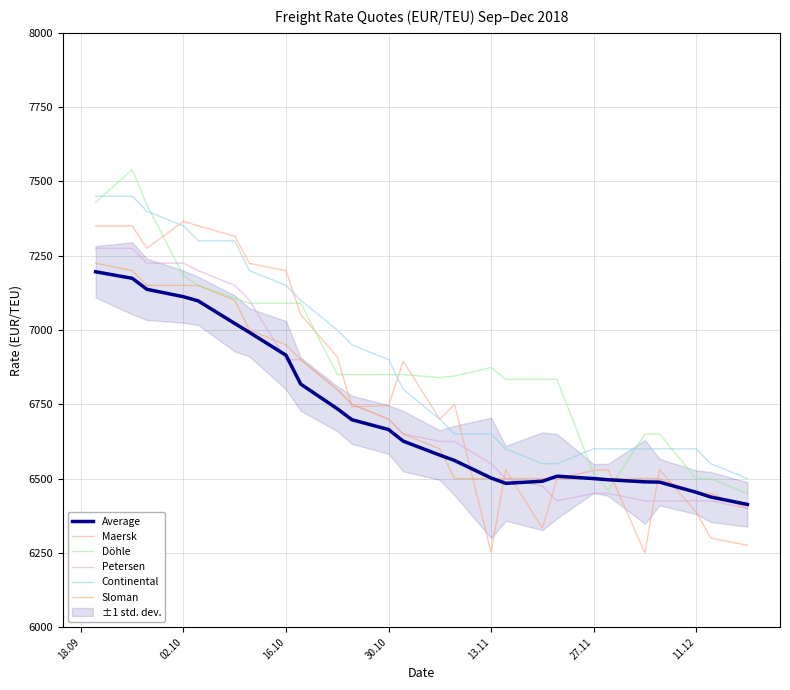

Reading left to right, what are all the values shown in this chart?

Average: 7196	7174	7137	7112	7098	7022	6992	6915	6818	6735	6698	6665	6626	6579	6561	6502	6484	6491	6508	6500	6496	6489	6488	6454	6438	6413
Maersk: 7350	7350	7275	7366	7350	7316	7224	7200	7052	6909	6742	6745	6895	6700	6750	6252	6530	6333	6500	6527	6530	6250	6530	6387	6300	6275
Döhle: 7430	7540	7421	7183	7150	7107	7090	7090	7090	6850	6850	6850	6850	6840	6845	6874	6834	6834	6834	6517	6460	6650	6650	6500	6500	6450
Petersen: 7275	7275	7225	7225	7200	7150	7100	6900	6900	6800	6750	6700	6650	6625	6625	6550	6500	6475	6425	6450	6450	6425	6425	6425	6425	6400
Continental: 7450	7450	7400	7350	7300	7300	7200	7150	7100	7000	6950	6900	6800	6700	6650	6650	6600	6550	6550	6600	6600	6600	6600	6600	6550	6500
Sloman: 7225	7200	7150	7150	7150	7100	7000	6950	6900	6800	6750	6700	6650	6600	6500	6500	6500	6500	6500	6500	6500	6500	6500	6450	6450	6400